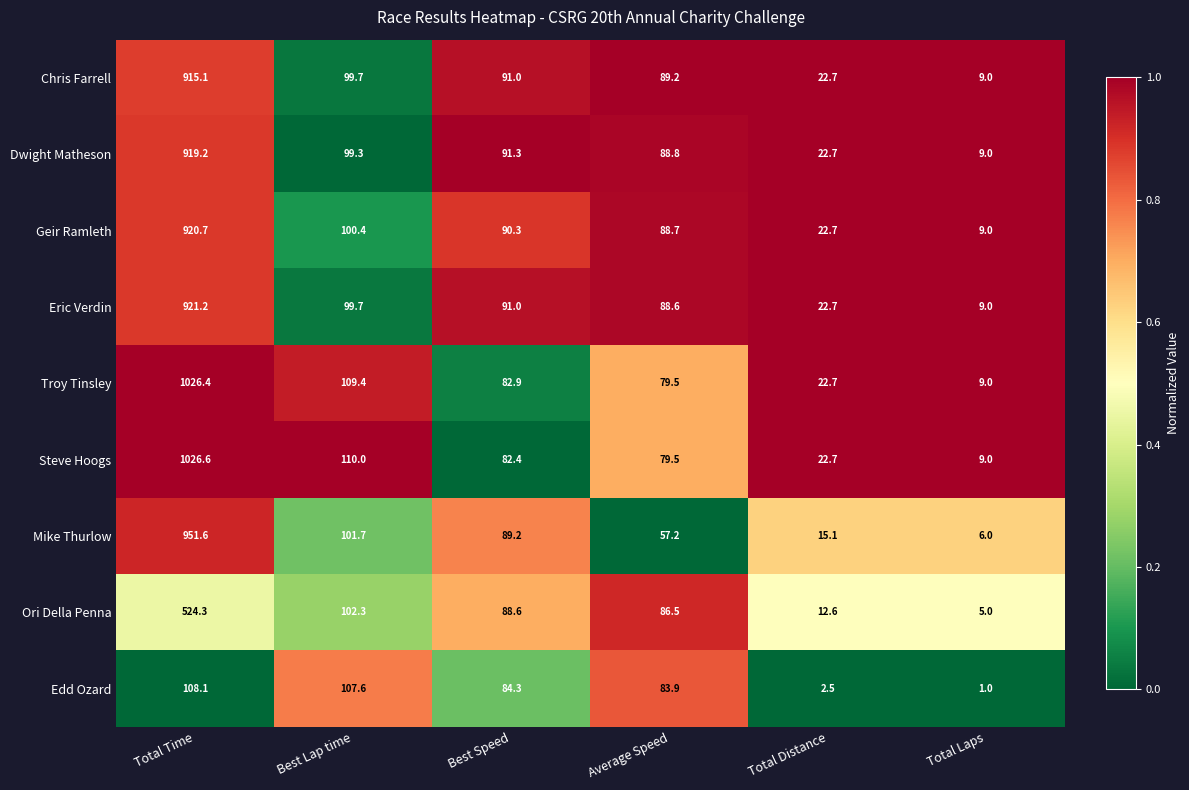

What is the spread (max minus min) of values at Total Time?

918.5